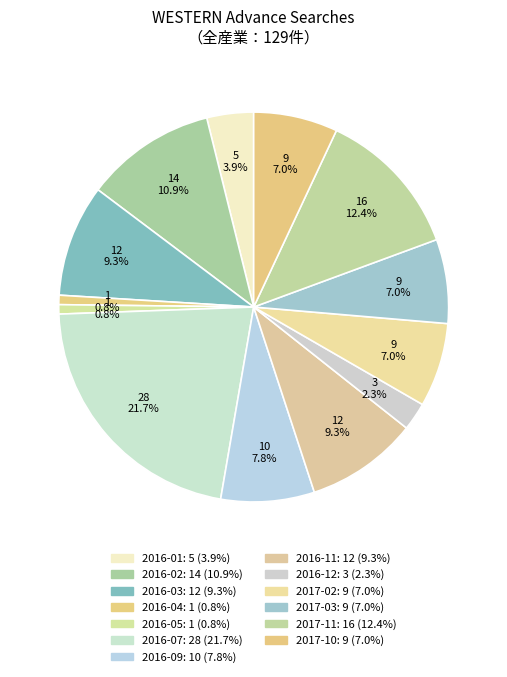

The 2016-07 slice represents 22% of the pie. True or false?

True